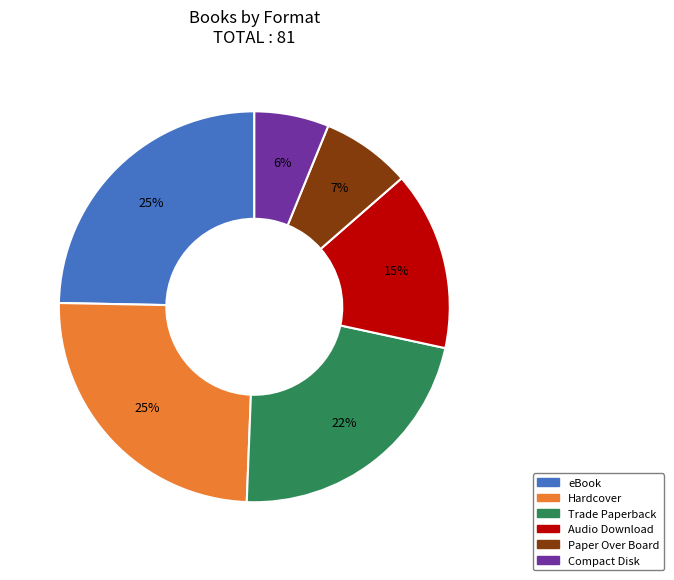

True or false: Hardcover accounts for 17% of the total.

False